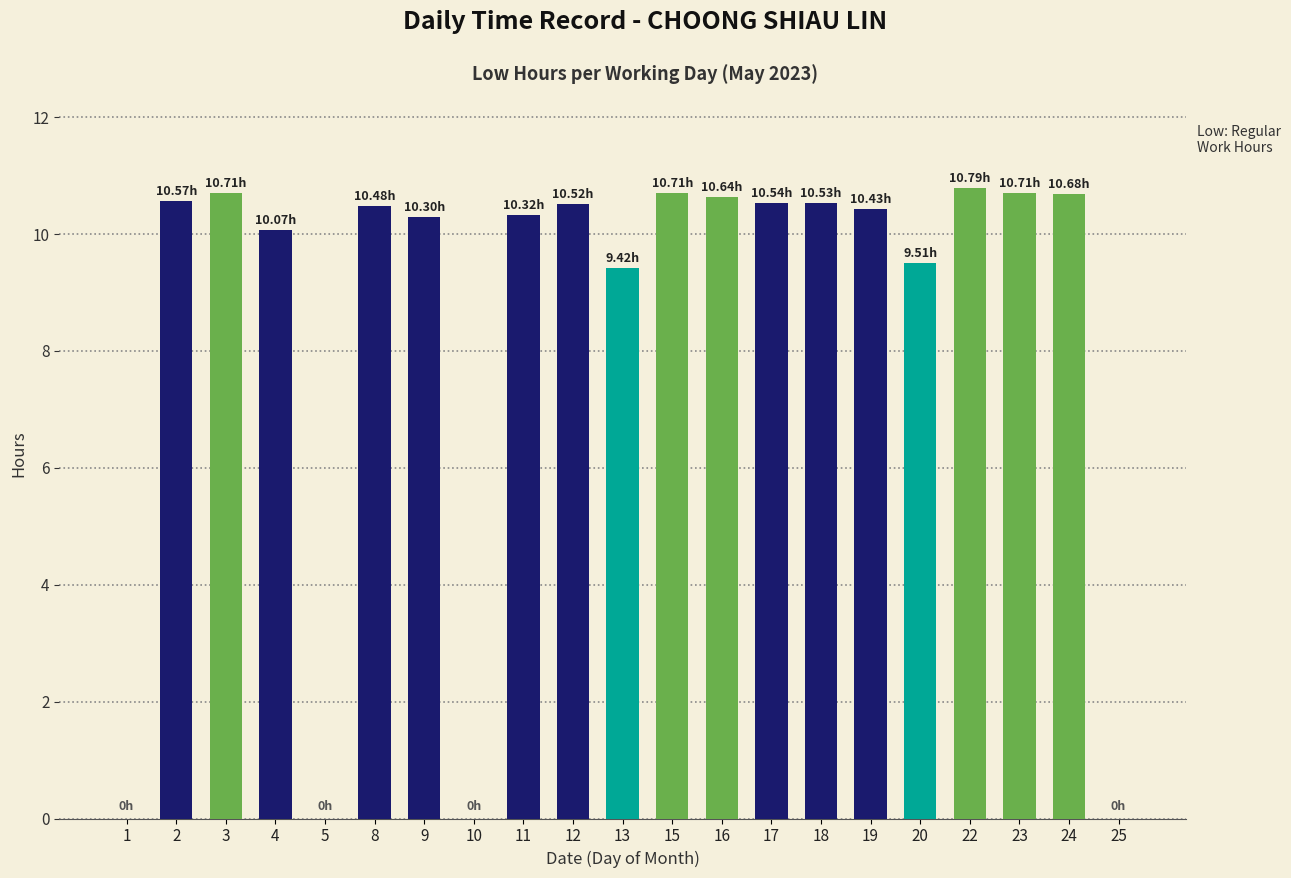

What is the sum of all values?

176.9